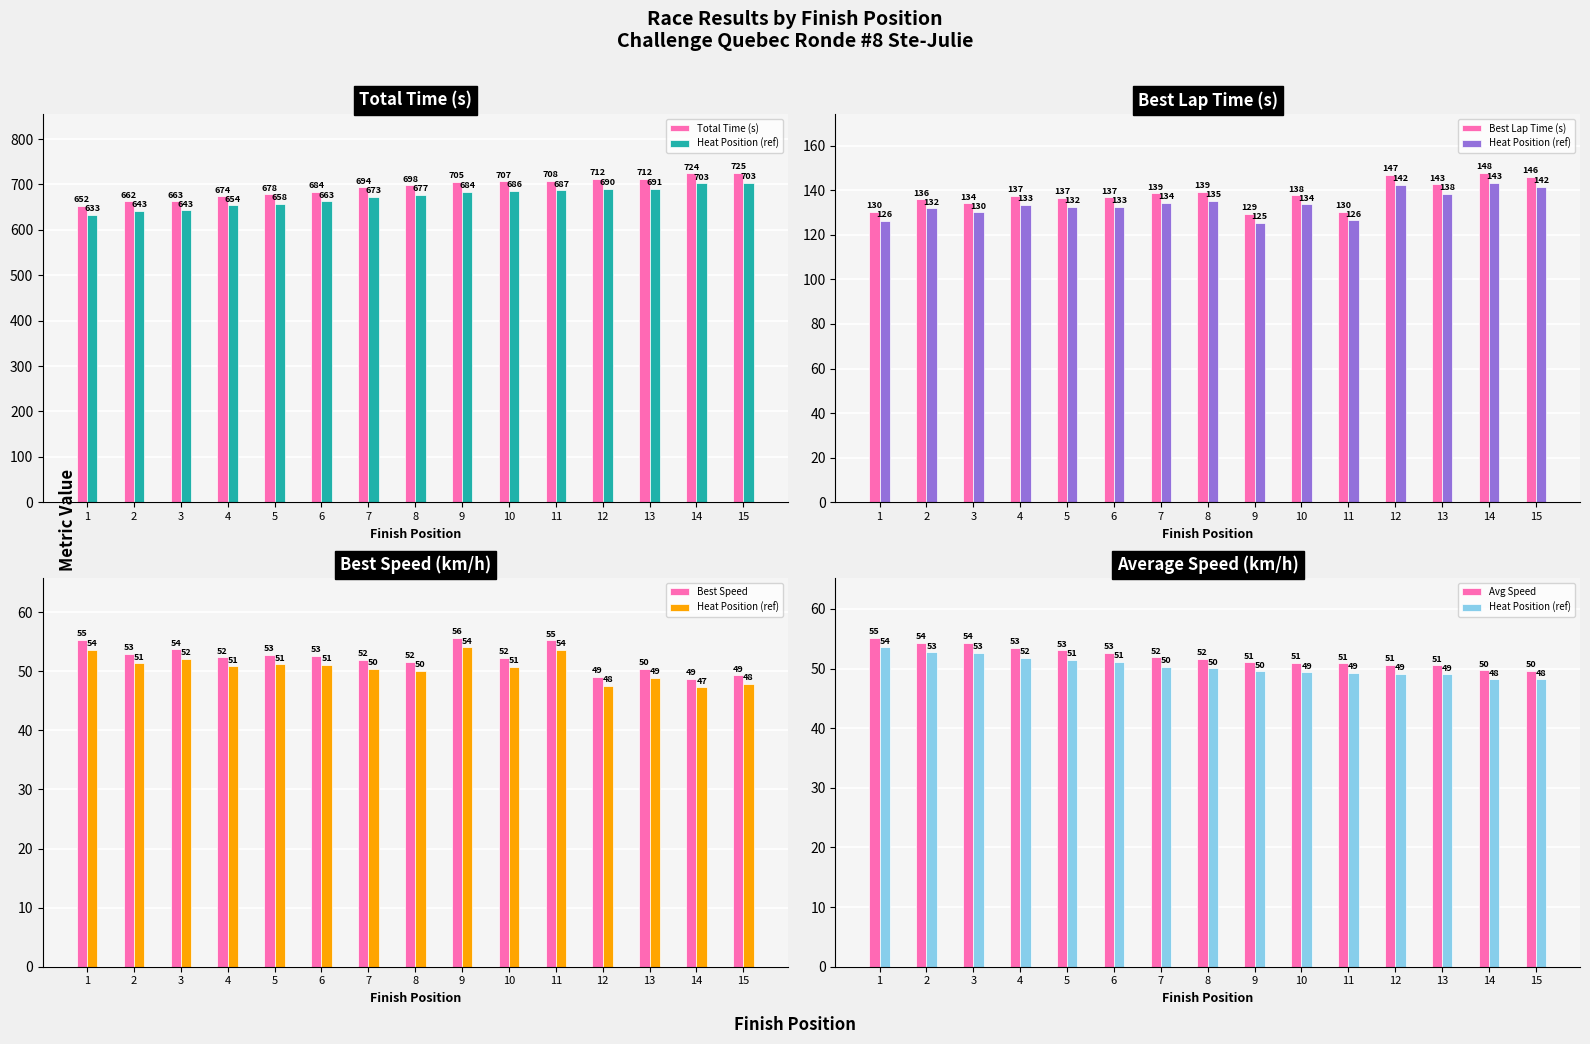

What are all the series names shown in the legend?

Total Time (s), Heat Position (ref), Best Lap Time (s), Best Speed, Avg Speed